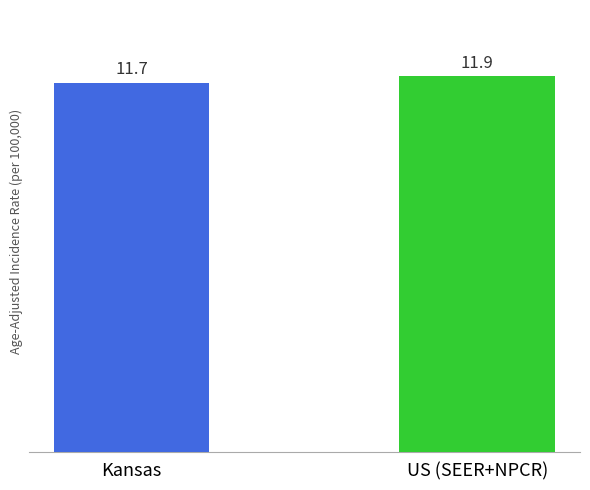

What is the greatest value displayed?

11.9